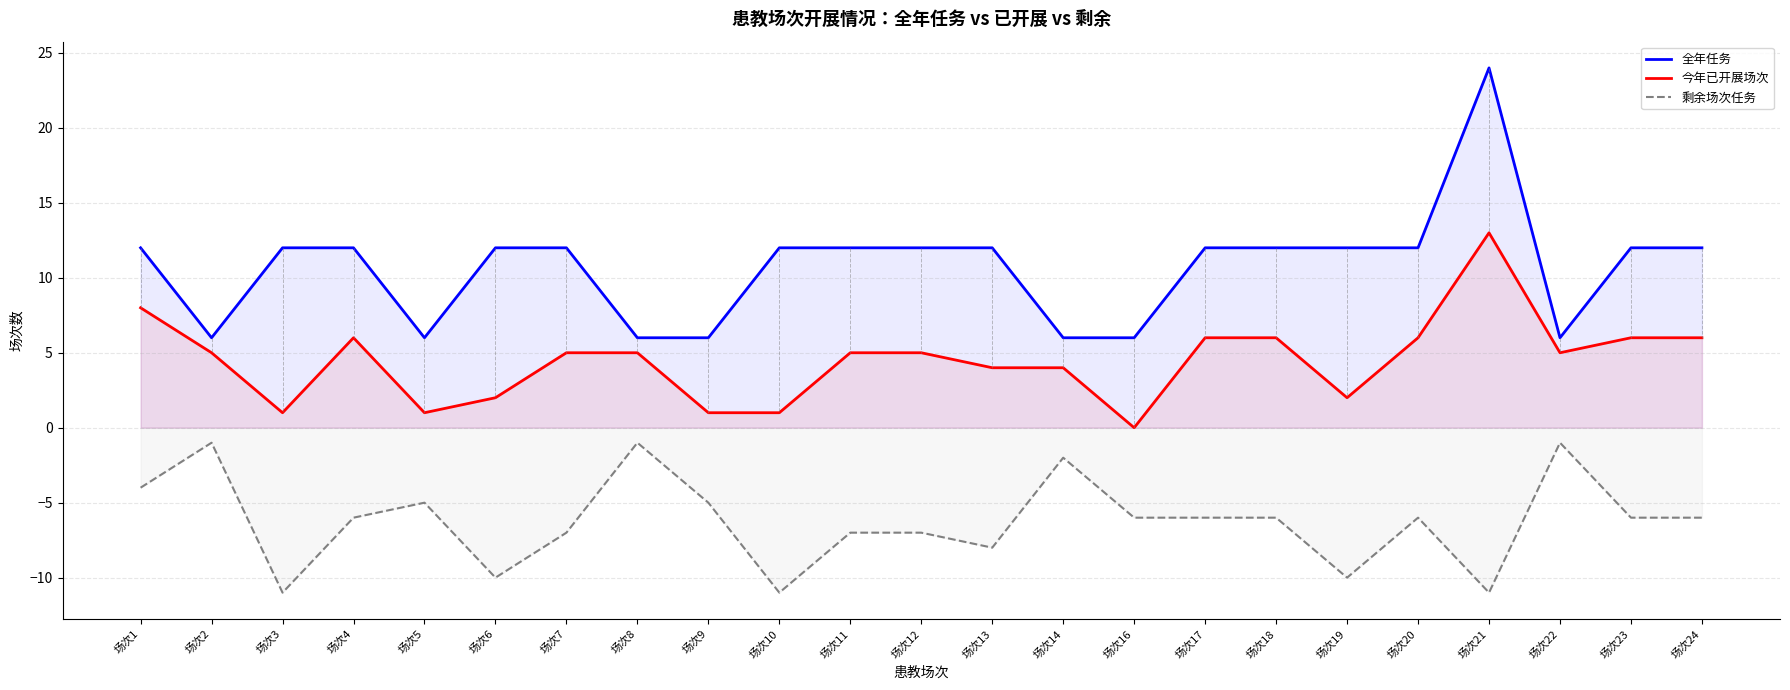

Reading right to left, list all the values displayed in this chart.

全年任务: 场次24=12	场次23=12	场次22=6	场次21=24	场次20=12	场次19=12	场次18=12	场次17=12	场次16=6	场次14=6	场次13=12	场次12=12	场次11=12	场次10=12	场次9=6	场次8=6	场次7=12	场次6=12	场次5=6	场次4=12	场次3=12	场次2=6	场次1=12
今年已开展场次: 场次24=6	场次23=6	场次22=5	场次21=13	场次20=6	场次19=2	场次18=6	场次17=6	场次16=0	场次14=4	场次13=4	场次12=5	场次11=5	场次10=1	场次9=1	场次8=5	场次7=5	场次6=2	场次5=1	场次4=6	场次3=1	场次2=5	场次1=8
剩余场次任务: 场次24=-6	场次23=-6	场次22=-1	场次21=-11	场次20=-6	场次19=-10	场次18=-6	场次17=-6	场次16=-6	场次14=-2	场次13=-8	场次12=-7	场次11=-7	场次10=-11	场次9=-5	场次8=-1	场次7=-7	场次6=-10	场次5=-5	场次4=-6	场次3=-11	场次2=-1	场次1=-4